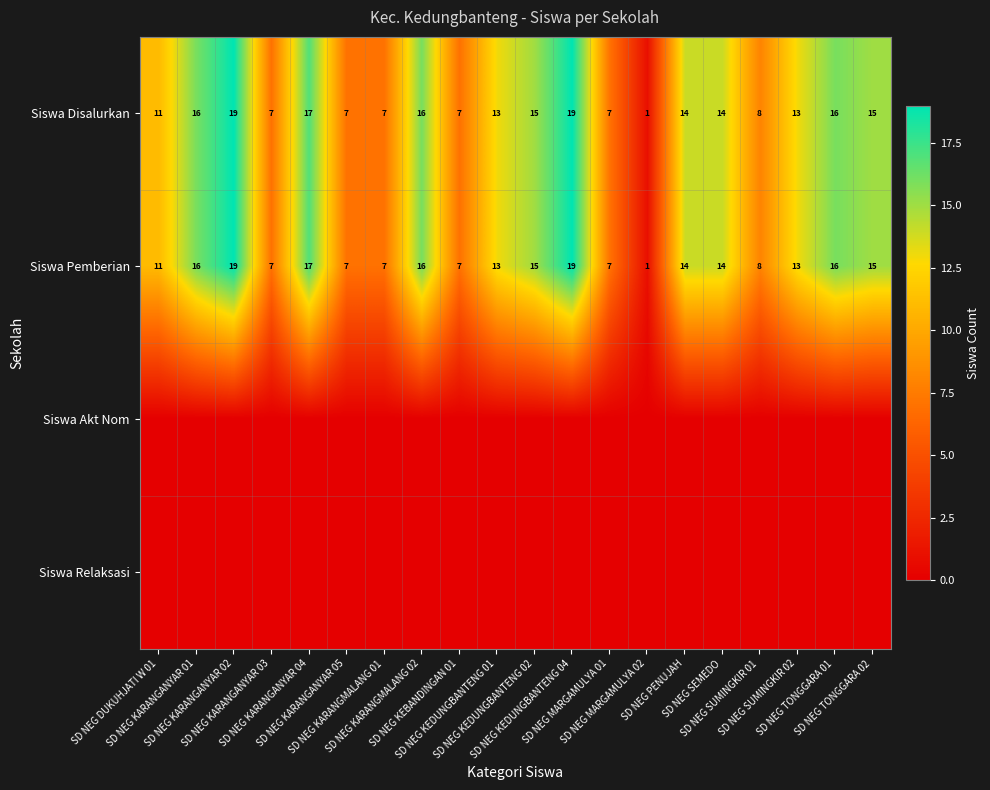

What is the sum of all Siswa Disalurkan values?

242